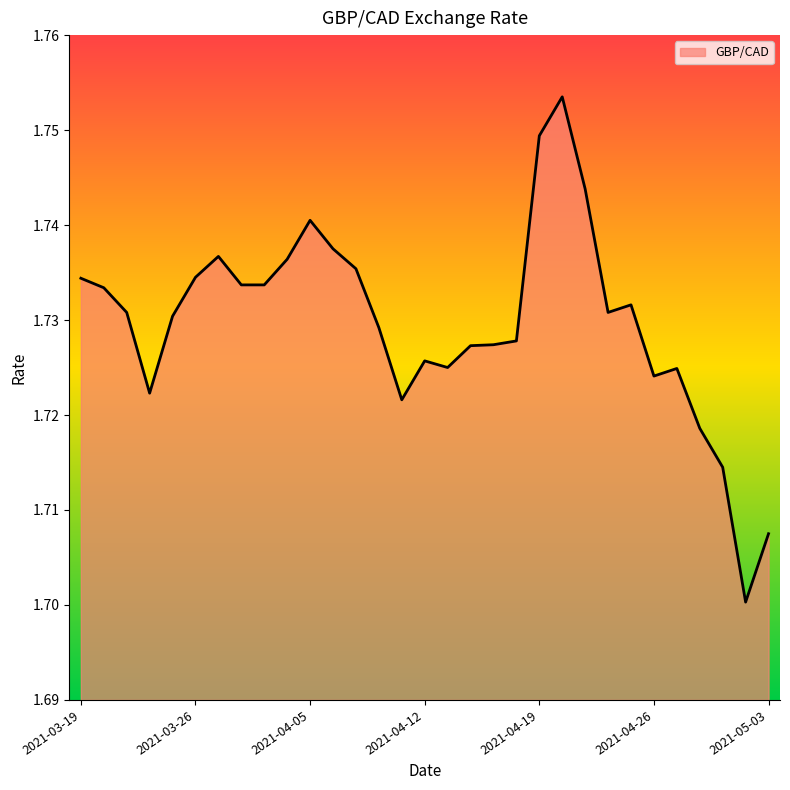

Does the chart have visible grid lines?

No